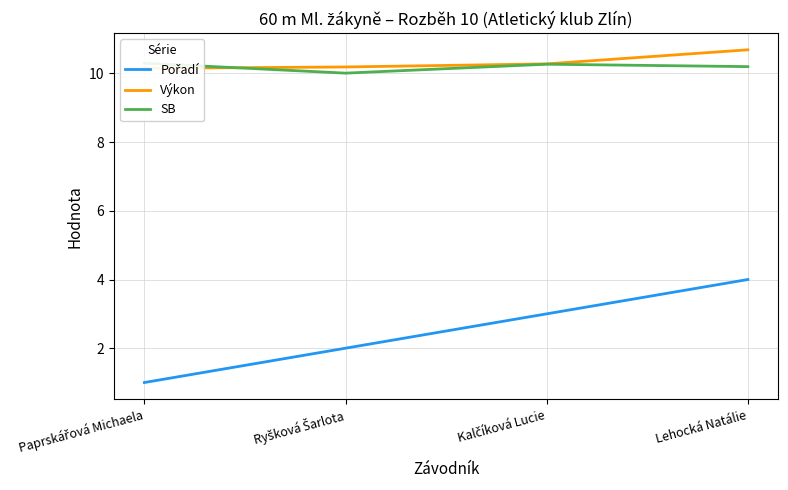

What is the total value across all series at Paprskářová Michaela?

21.5